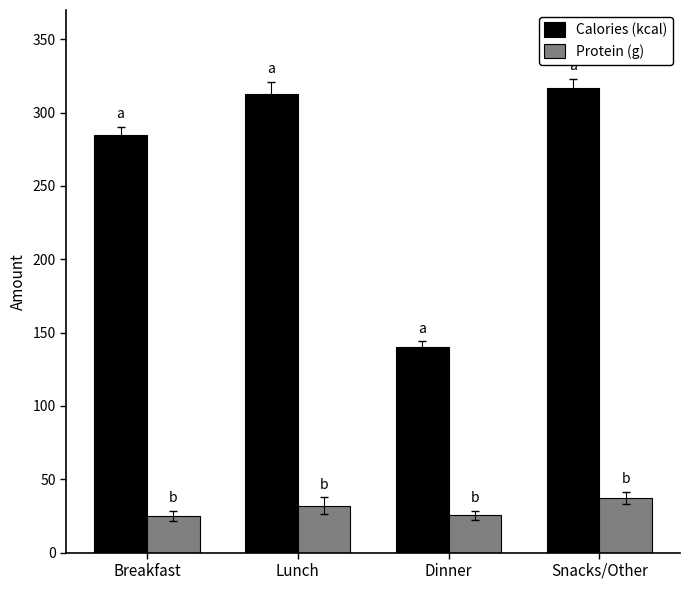

The value of Calories (kcal) at Breakfast is 285.0. True or false?

True